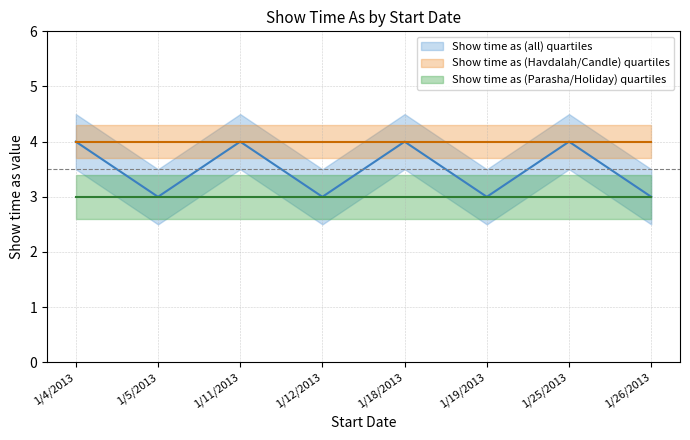

True or false: Show time as (all) and Show time as (Parasha/Holiday) intersect in this chart.

False